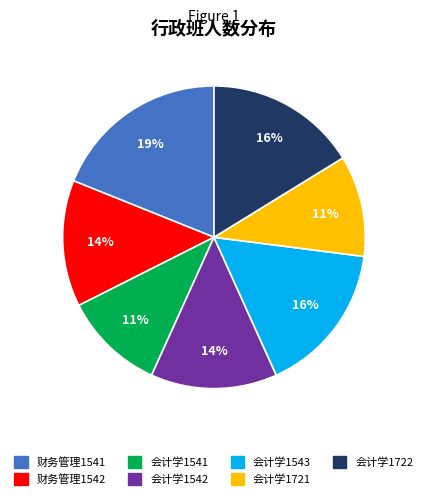

To the nearest percent, what is the difference between the largest and smallest slice percentages?

8%